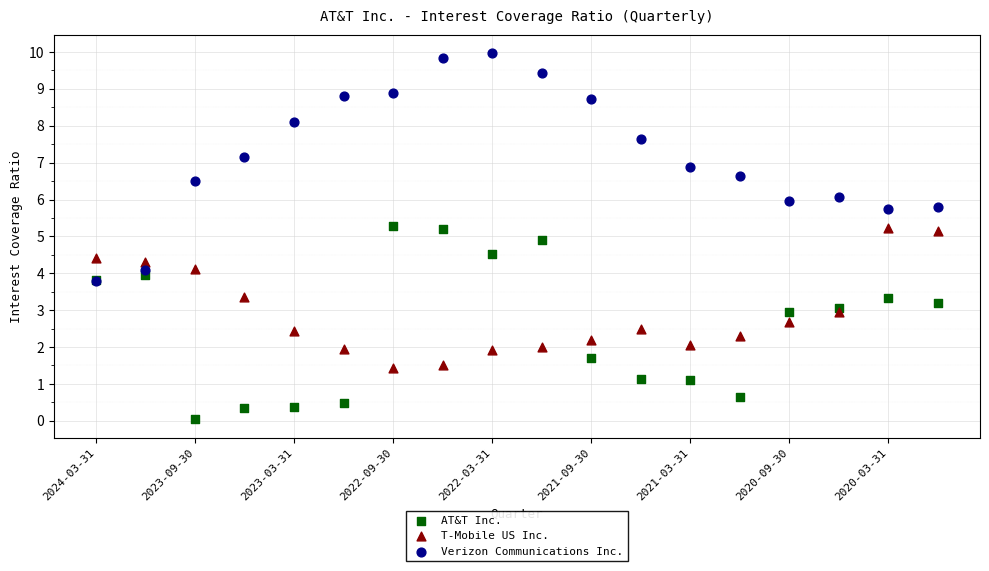

Which series has the largest Y range (max minus min)?

Verizon Communications Inc.